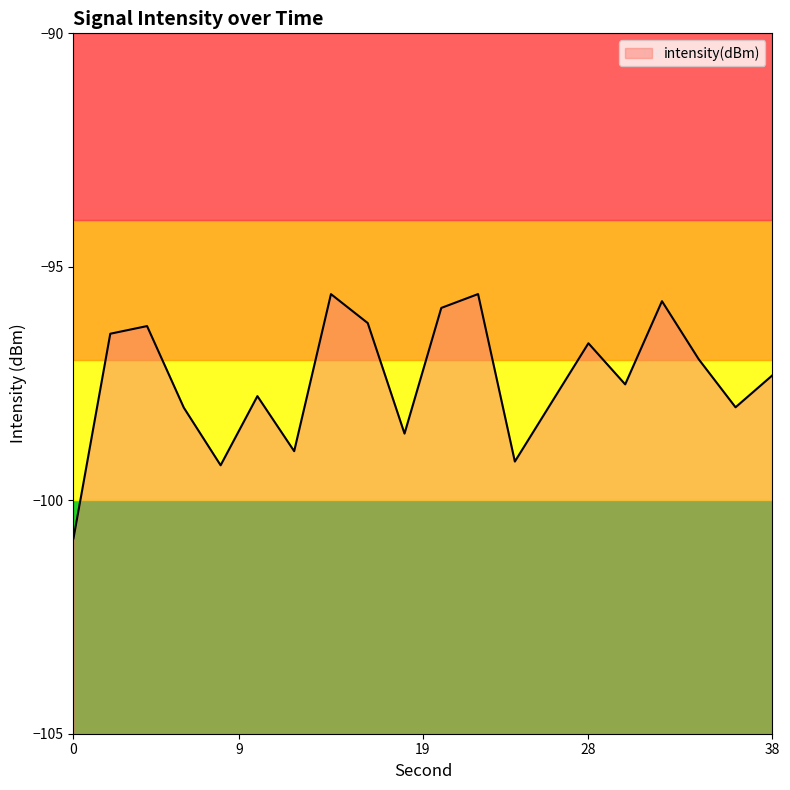

List the labels in order of value, smallest first.

0, 8, 24, 12, 18, 6, 36, 26, 10, 30, 38, 34, 28, 2, 4, 16, 20, 32, 14, 22